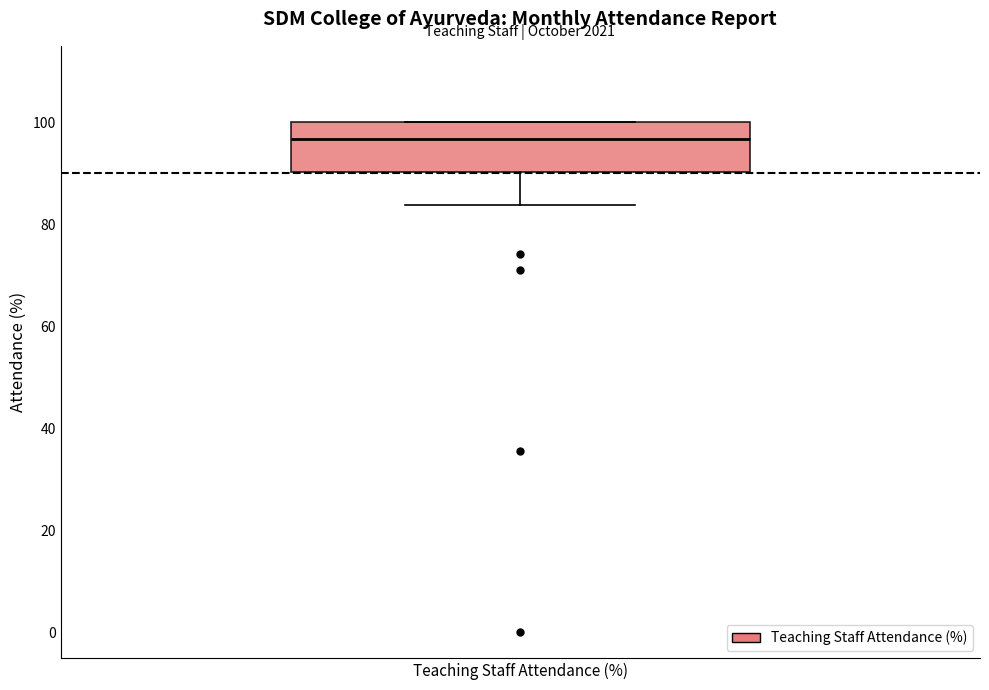

Where does the lower whisker of the box for Teaching Staff Attendance (%) end on the y-axis? The values are not printed on the chart, so give them approximately, as read against the axis.

84